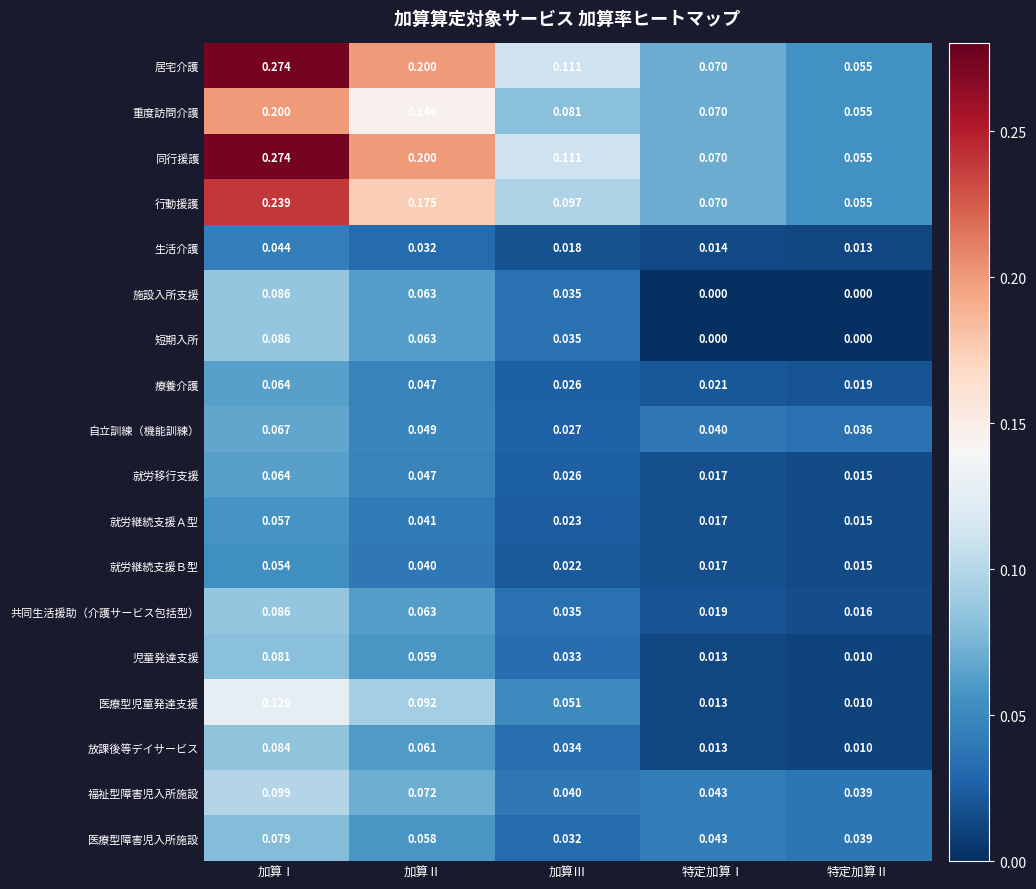

At which label does 居宅介護 reach its minimum?

特定加算Ⅱ